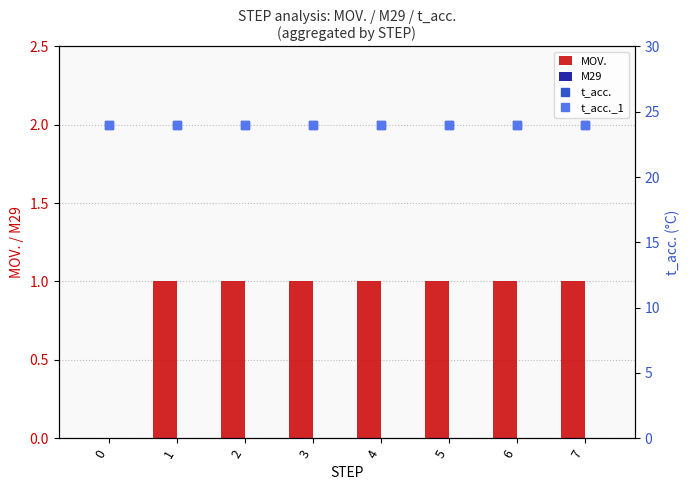

What are all the series names shown in the legend?

MOV., M29, t_acc., t_acc._1